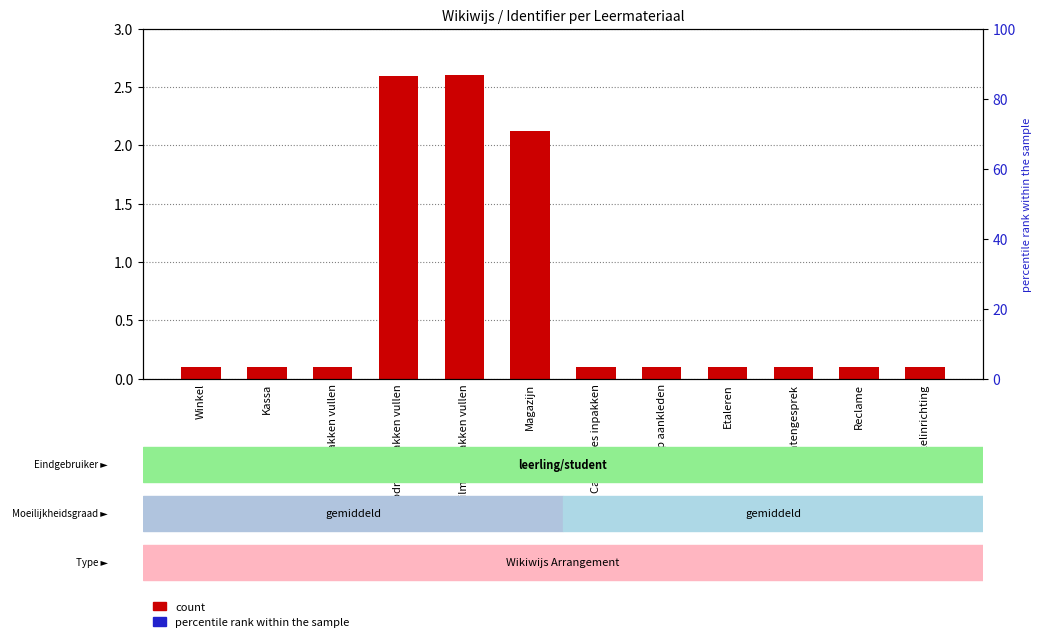

What is the approximate value at Etaleren?

0.1